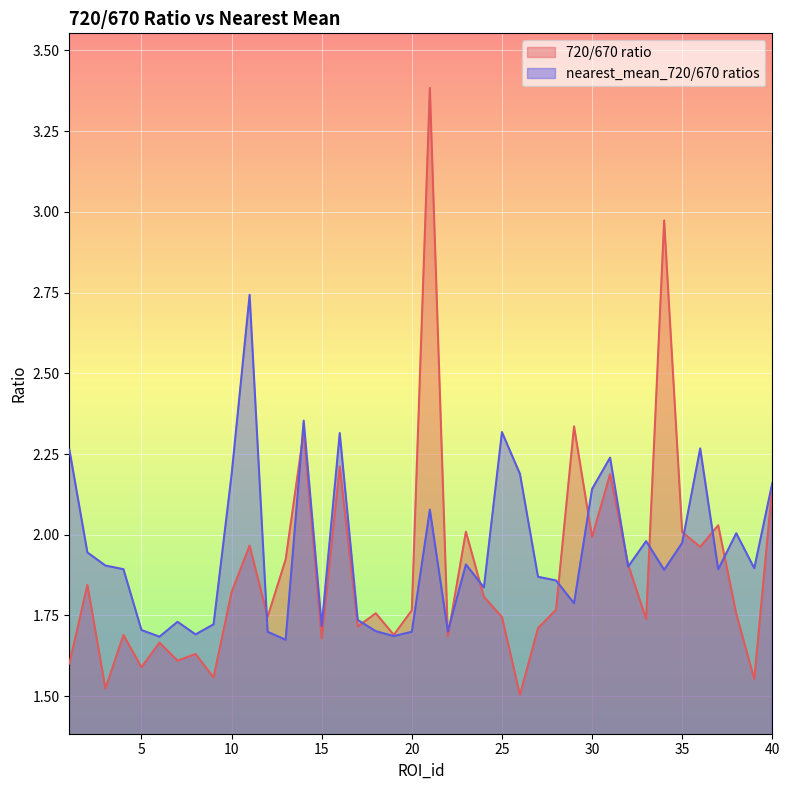

What are all the series names shown in the legend?

720/670 ratio, nearest_mean_720/670 ratios